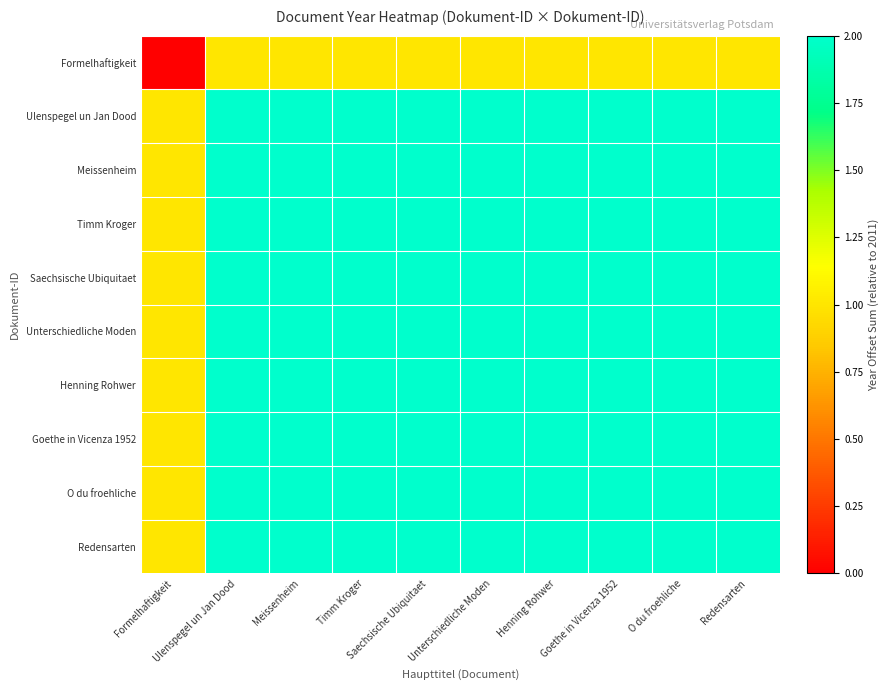

Reading right to left, extract all data points from this chart.

Formelhaftigkeit: Redensarten=1	O du froehliche=1	Goethe in Vicenza 1952=1	Henning Rohwer=1	Unterschiedliche Moden=1	Saechsische Ubiquitaet=1	Timm Kroger=1	Meissenheim=1	Ulenspegel un Jan Dood=1	Formelhaftigkeit=0
Ulenspegel un Jan Dood: Redensarten=2	O du froehliche=2	Goethe in Vicenza 1952=2	Henning Rohwer=2	Unterschiedliche Moden=2	Saechsische Ubiquitaet=2	Timm Kroger=2	Meissenheim=2	Ulenspegel un Jan Dood=2	Formelhaftigkeit=1
Meissenheim: Redensarten=2	O du froehliche=2	Goethe in Vicenza 1952=2	Henning Rohwer=2	Unterschiedliche Moden=2	Saechsische Ubiquitaet=2	Timm Kroger=2	Meissenheim=2	Ulenspegel un Jan Dood=2	Formelhaftigkeit=1
Timm Kroger: Redensarten=2	O du froehliche=2	Goethe in Vicenza 1952=2	Henning Rohwer=2	Unterschiedliche Moden=2	Saechsische Ubiquitaet=2	Timm Kroger=2	Meissenheim=2	Ulenspegel un Jan Dood=2	Formelhaftigkeit=1
Saechsische Ubiquitaet: Redensarten=2	O du froehliche=2	Goethe in Vicenza 1952=2	Henning Rohwer=2	Unterschiedliche Moden=2	Saechsische Ubiquitaet=2	Timm Kroger=2	Meissenheim=2	Ulenspegel un Jan Dood=2	Formelhaftigkeit=1
Unterschiedliche Moden: Redensarten=2	O du froehliche=2	Goethe in Vicenza 1952=2	Henning Rohwer=2	Unterschiedliche Moden=2	Saechsische Ubiquitaet=2	Timm Kroger=2	Meissenheim=2	Ulenspegel un Jan Dood=2	Formelhaftigkeit=1
Henning Rohwer: Redensarten=2	O du froehliche=2	Goethe in Vicenza 1952=2	Henning Rohwer=2	Unterschiedliche Moden=2	Saechsische Ubiquitaet=2	Timm Kroger=2	Meissenheim=2	Ulenspegel un Jan Dood=2	Formelhaftigkeit=1
Goethe in Vicenza 1952: Redensarten=2	O du froehliche=2	Goethe in Vicenza 1952=2	Henning Rohwer=2	Unterschiedliche Moden=2	Saechsische Ubiquitaet=2	Timm Kroger=2	Meissenheim=2	Ulenspegel un Jan Dood=2	Formelhaftigkeit=1
O du froehliche: Redensarten=2	O du froehliche=2	Goethe in Vicenza 1952=2	Henning Rohwer=2	Unterschiedliche Moden=2	Saechsische Ubiquitaet=2	Timm Kroger=2	Meissenheim=2	Ulenspegel un Jan Dood=2	Formelhaftigkeit=1
Redensarten: Redensarten=2	O du froehliche=2	Goethe in Vicenza 1952=2	Henning Rohwer=2	Unterschiedliche Moden=2	Saechsische Ubiquitaet=2	Timm Kroger=2	Meissenheim=2	Ulenspegel un Jan Dood=2	Formelhaftigkeit=1